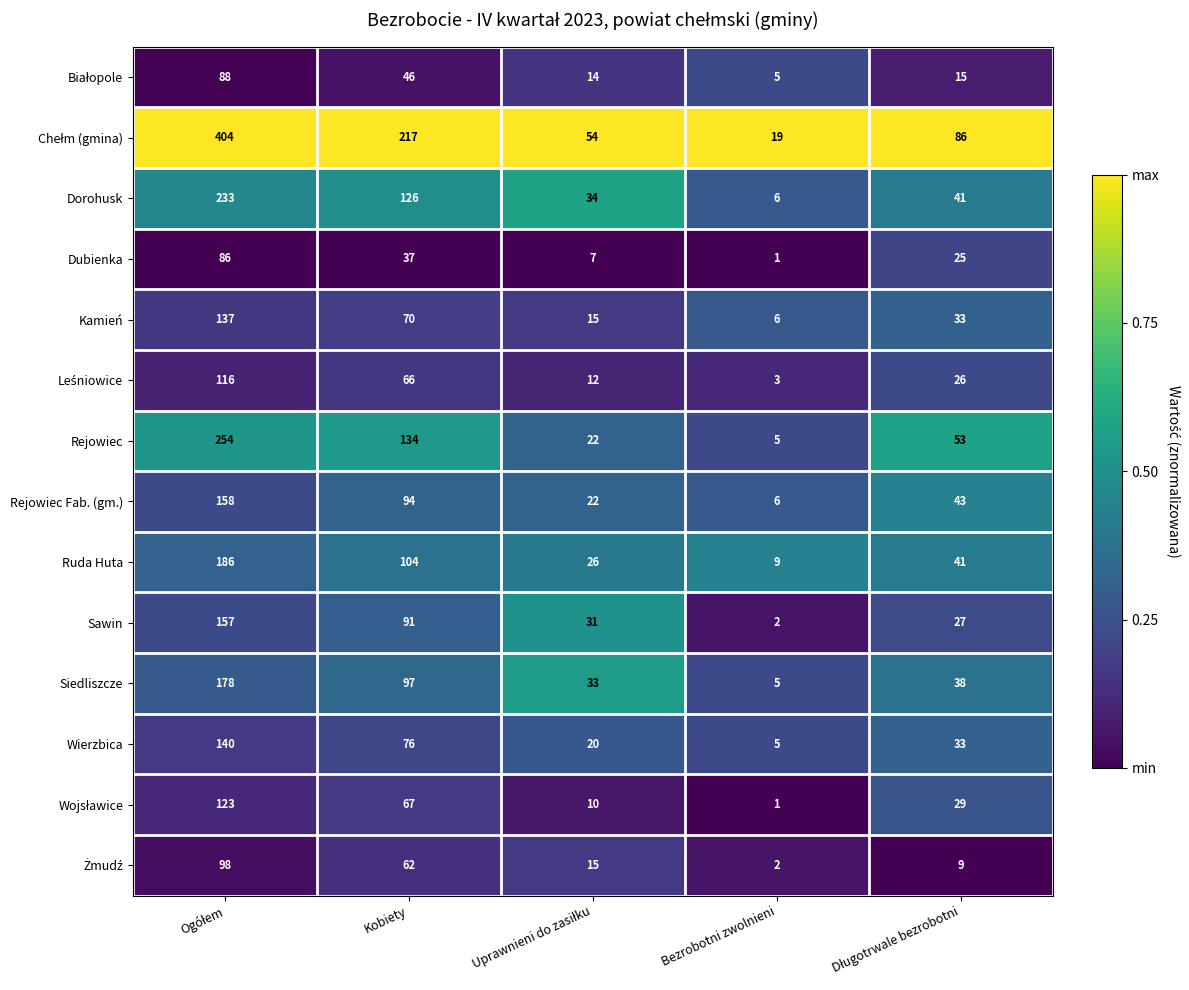

What is the difference between the maximum and minimum values in the Kamień series?

131